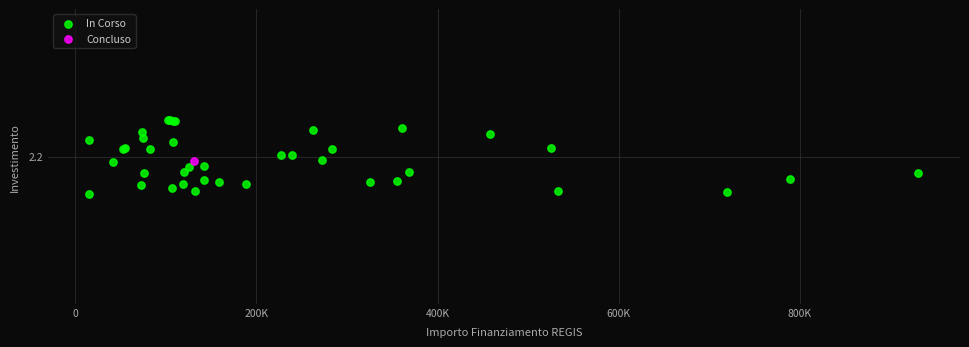

What are all the series names shown in the legend?

In Corso, Concluso